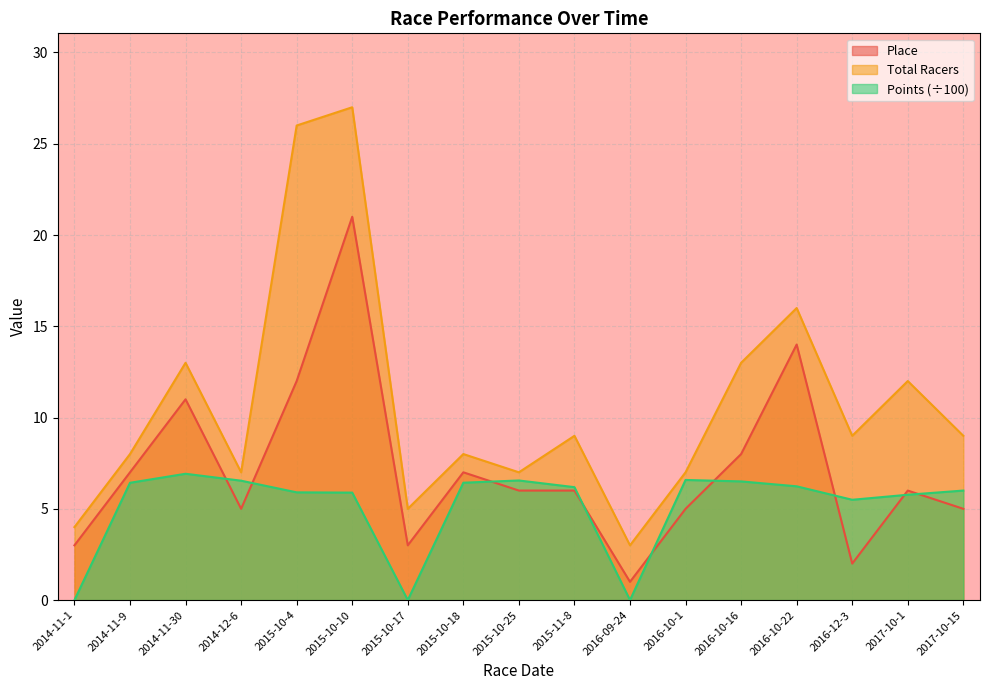

Rank the series by their average value, from highest to lowest.

Total Racers, Place, Points (÷100)